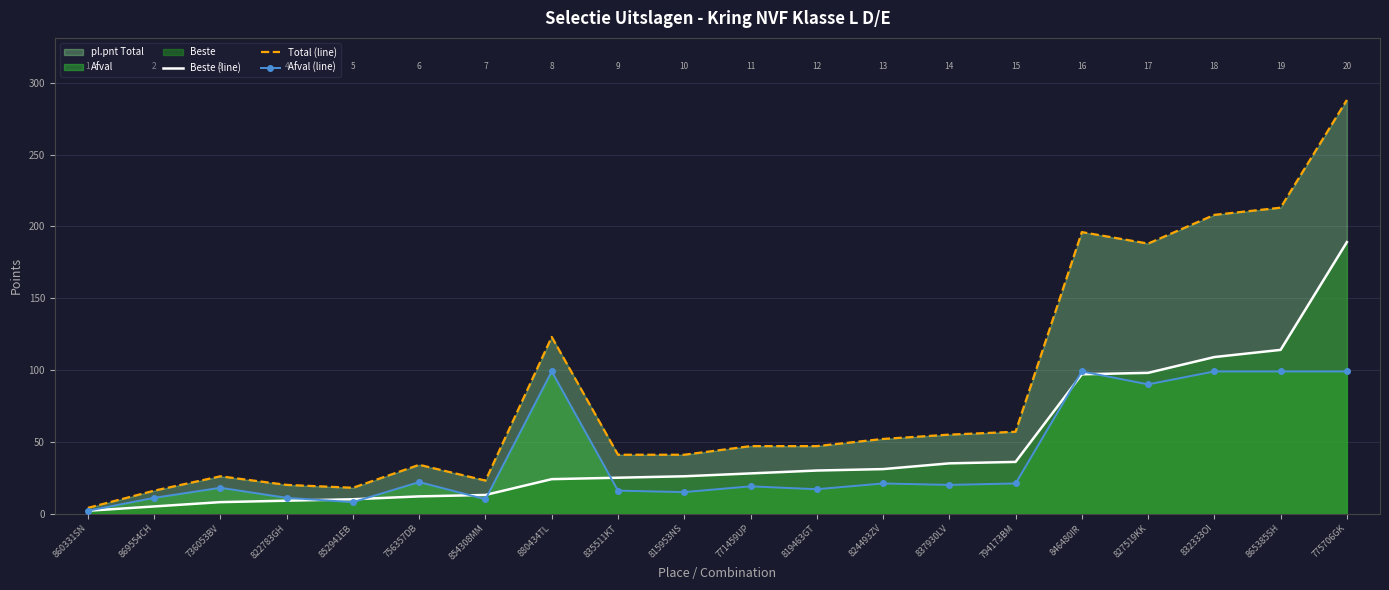

What is the value of the Total (line) point at the 9th from the left?

41